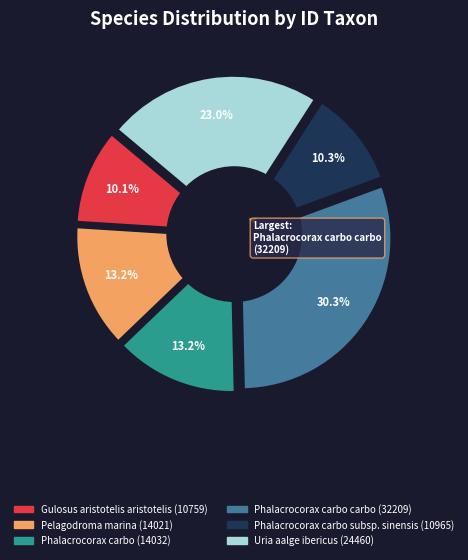

The Phalacrocorax carbo slice represents 6% of the pie. True or false?

False